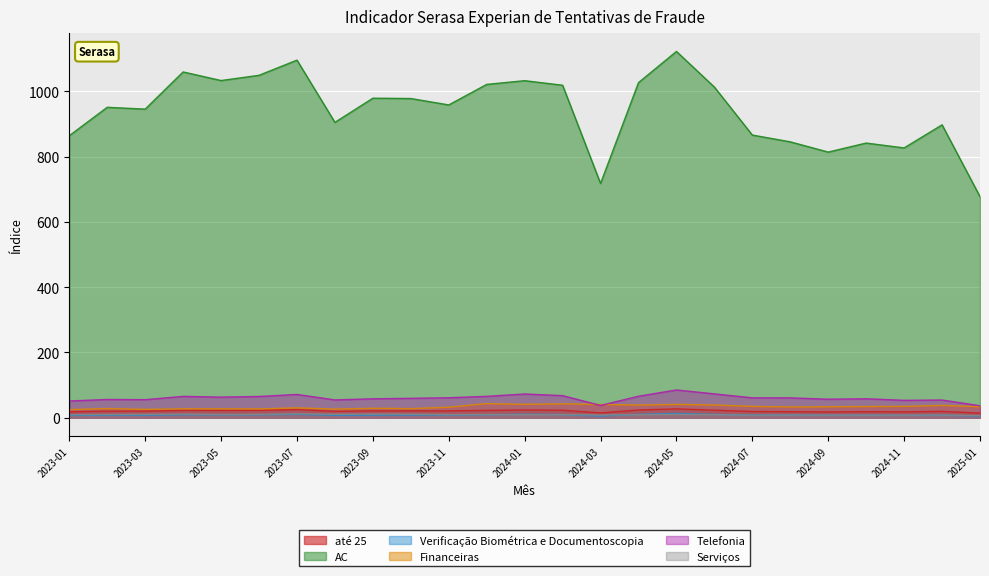

Which label corresponds to the smallest value in the chart?

2025-01